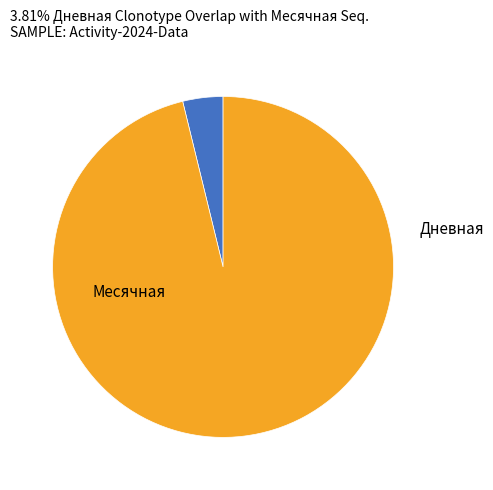

Does any single category account for the majority?

Yes